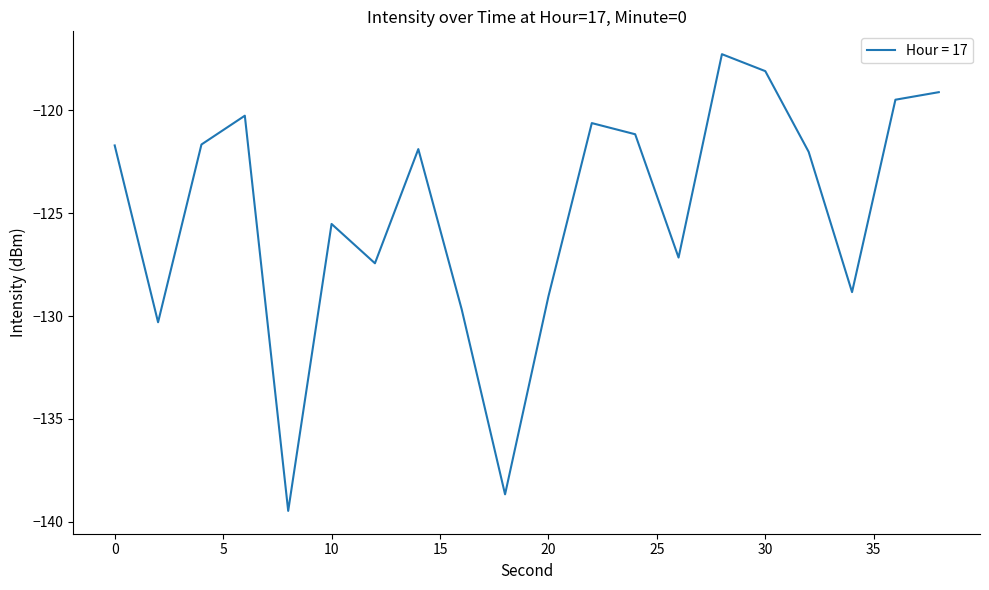

What is the difference between the maximum and minimum values?

22.2